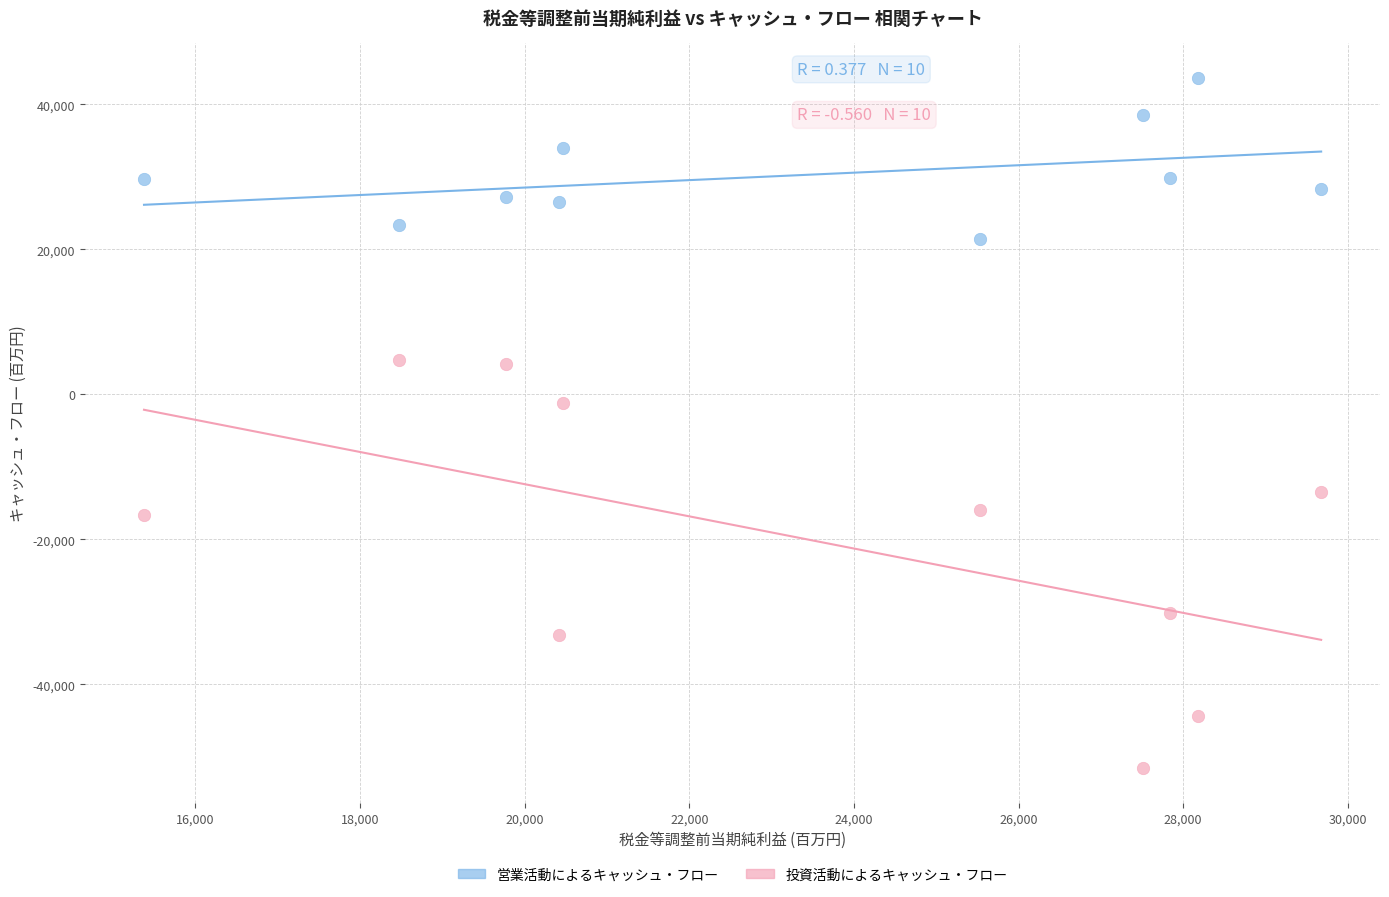

Which series has the largest Y range (max minus min)?

投資活動によるキャッシュ・フロー